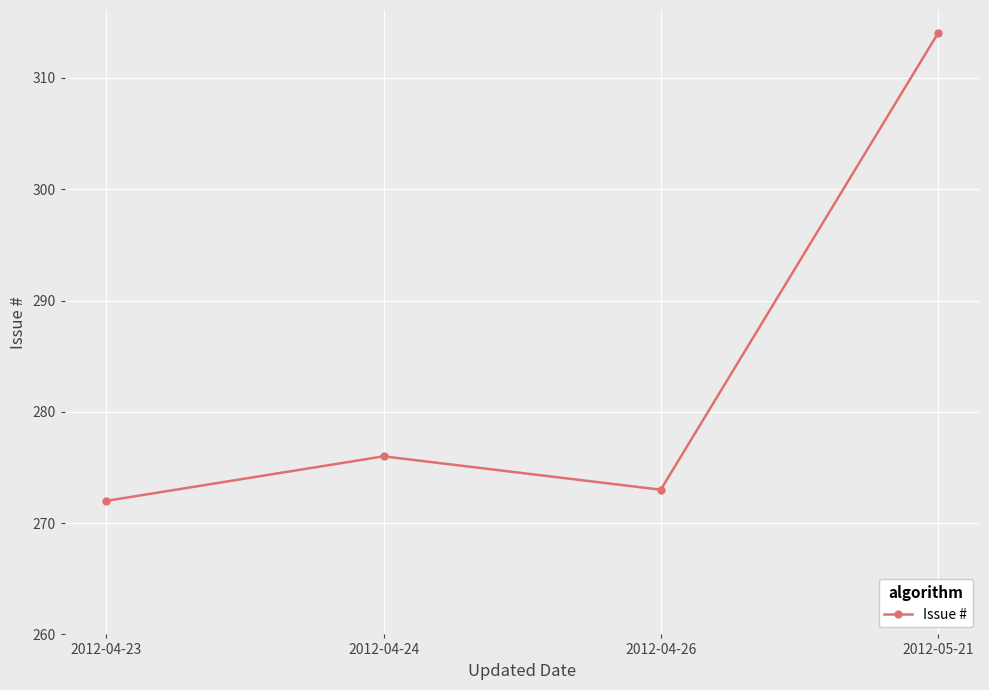

At which category does the chart reach its minimum across all series?

2012-04-23